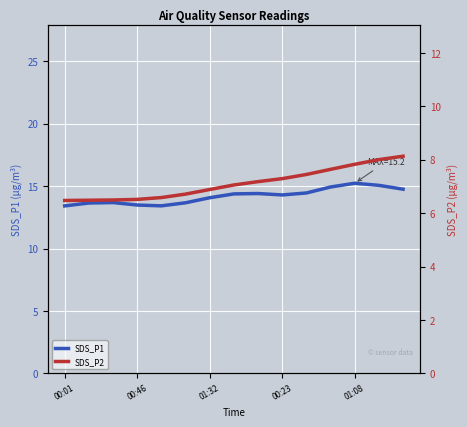

Rank the series by their average value, from highest to lowest.

SDS_P1, SDS_P2